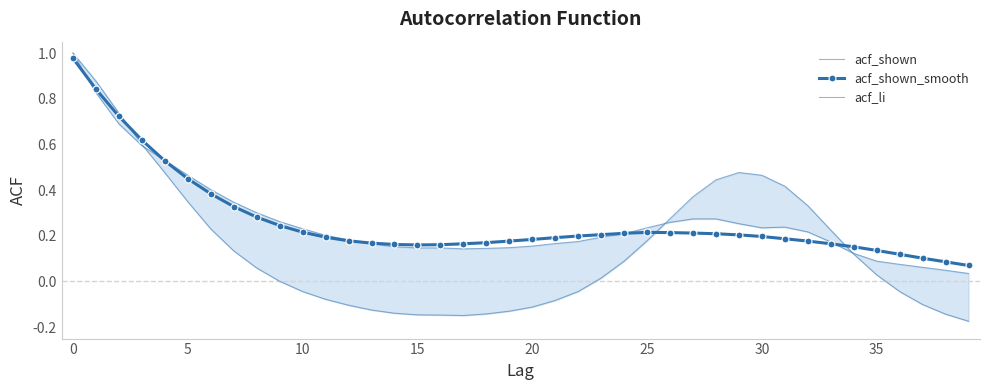

True or false: acf_shown and acf_li intersect in this chart.

True